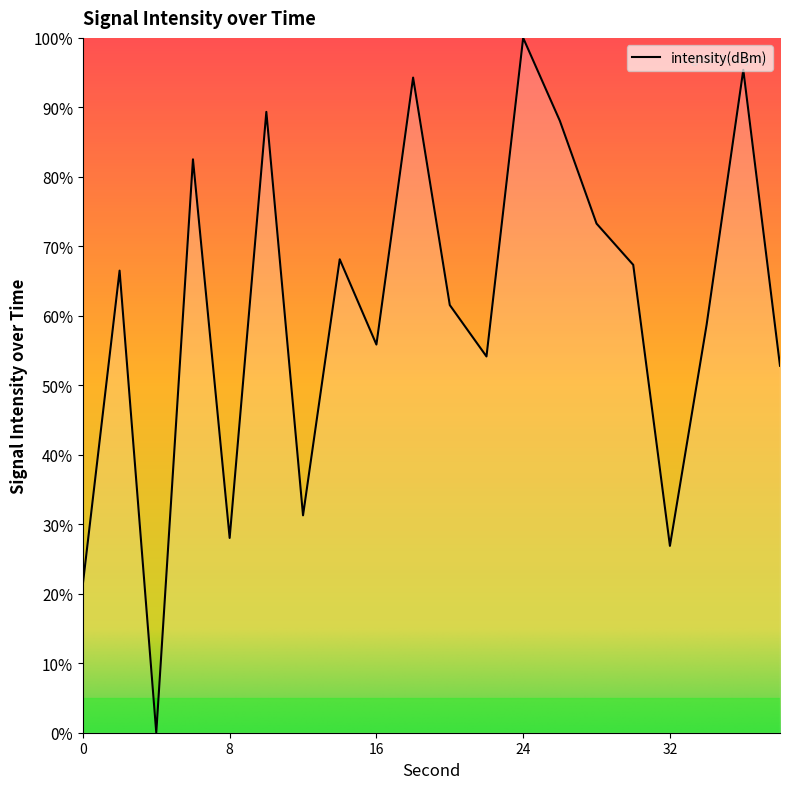

What is the greatest value displayed?

100.0